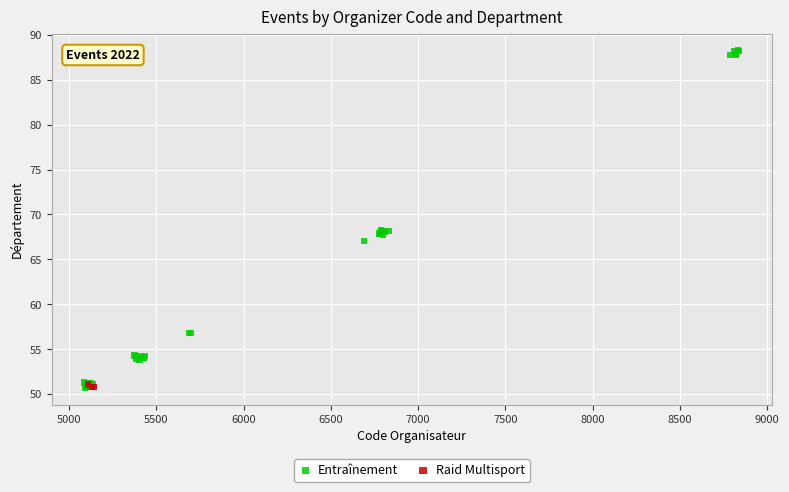

Which series has the widest spread of Y values?

Entraînement